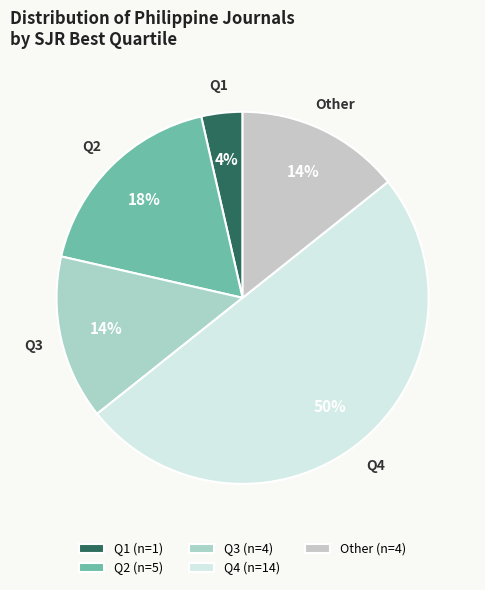

How many segments does this pie chart have?

5